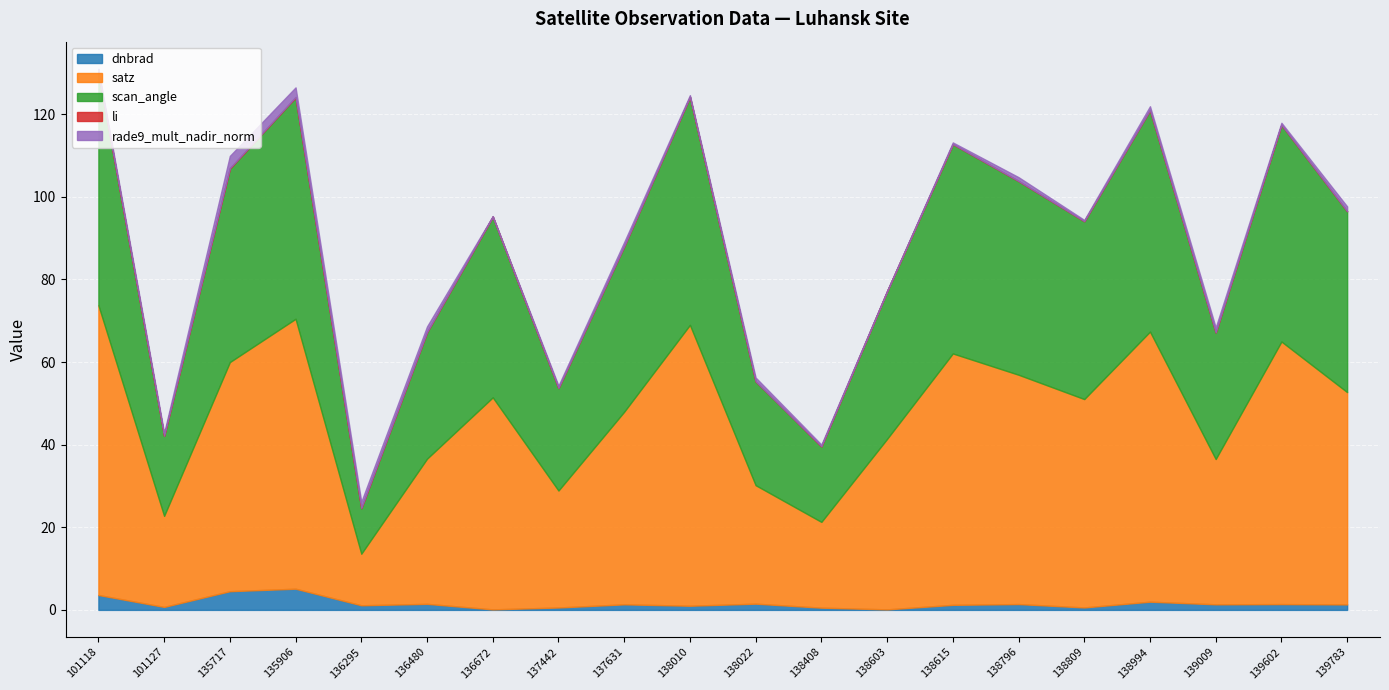

At which label is scan_angle closest to 33?

139009